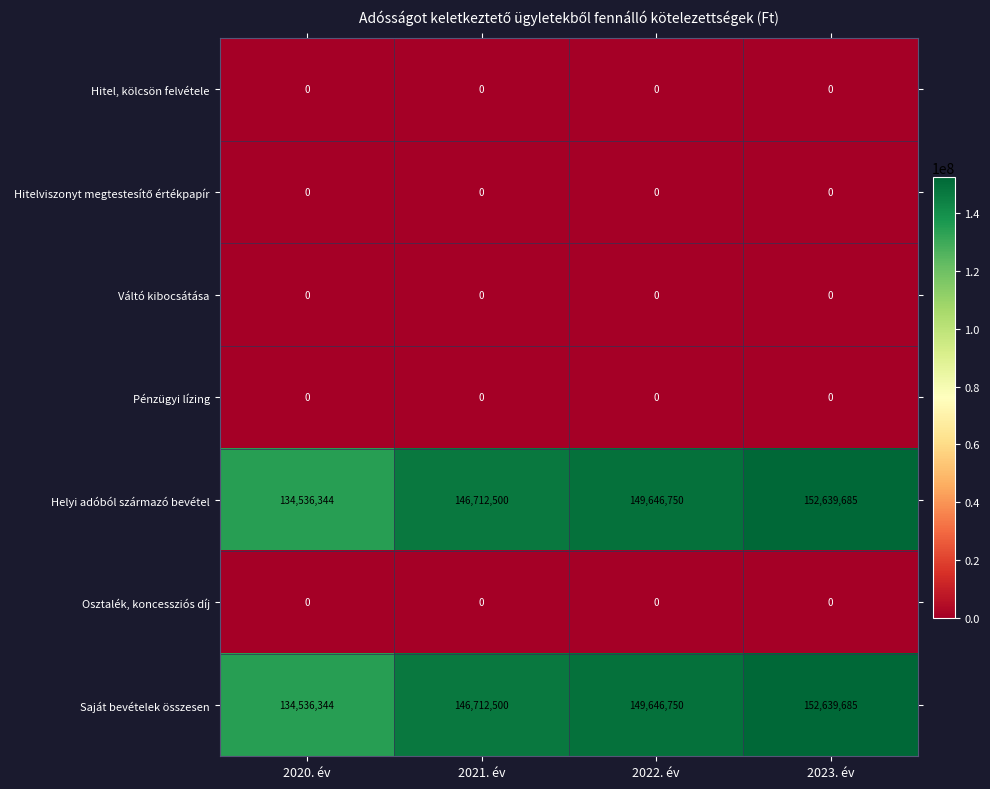

What is the maximum value shown in the chart?

152639685